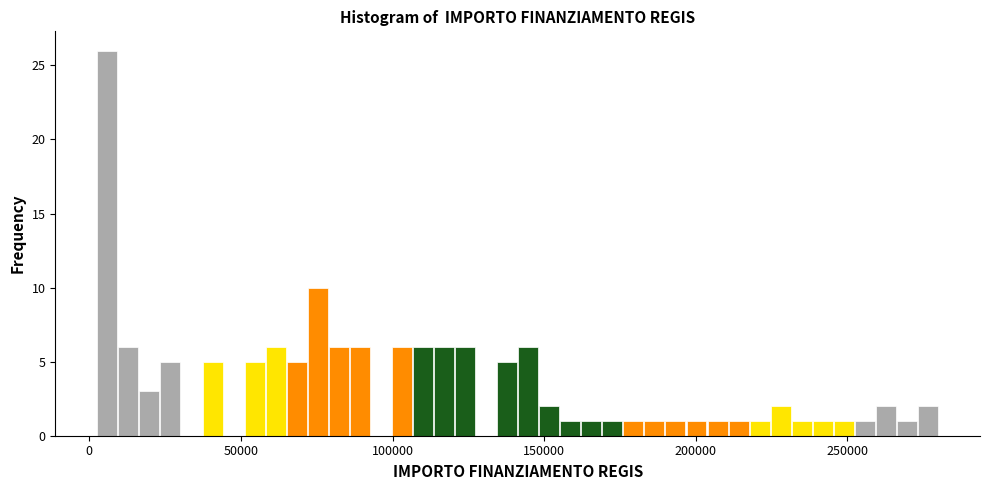

Read against the x-axis, roughly where is the centre of the tallest bar?

5000